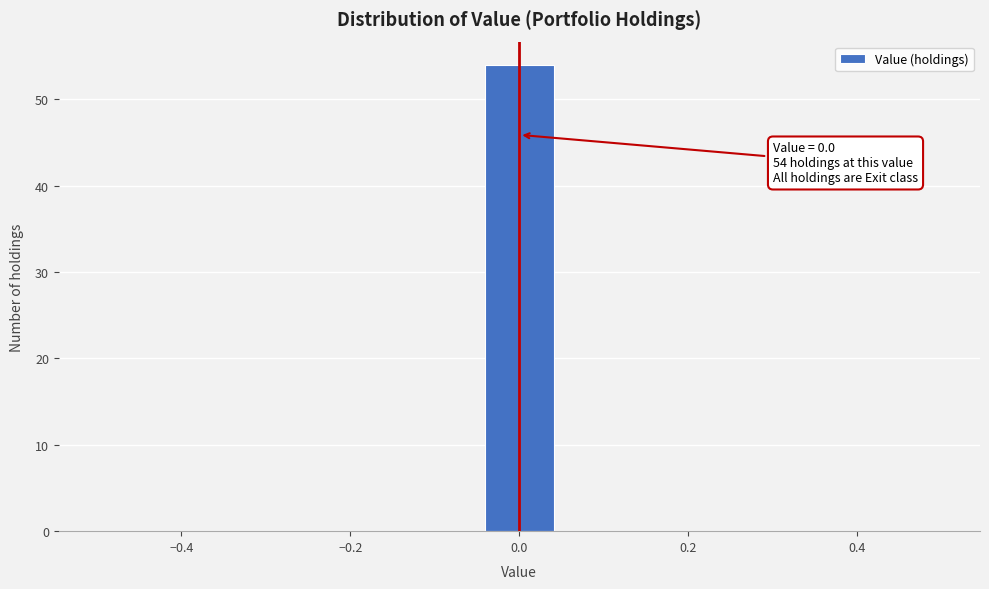

Over which range of the x-axis is the bar tallest?

-0.04 to 0.04